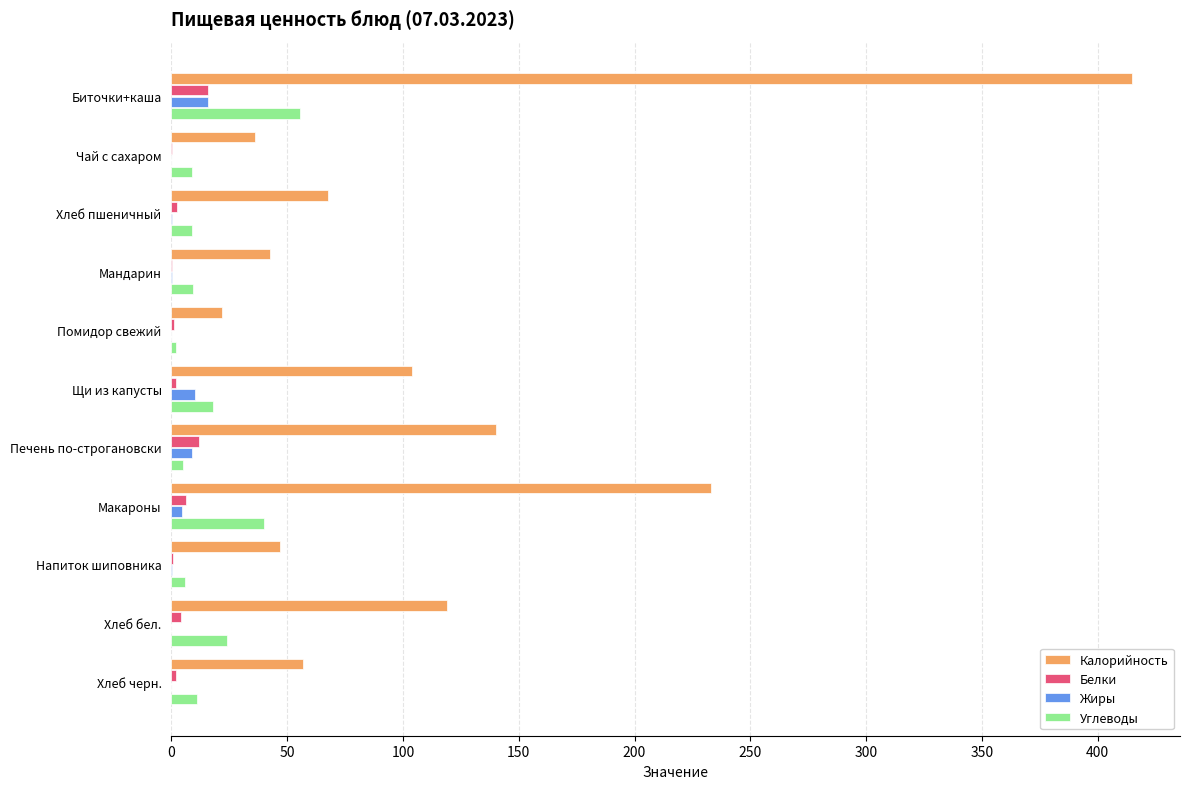

At which category does the chart reach its peak across all series?

Биточки+каша